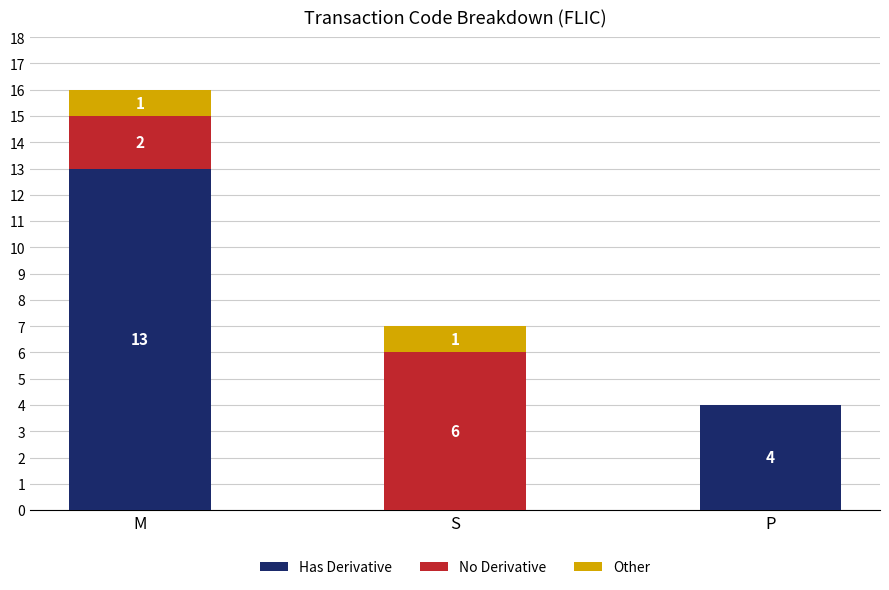

The value of Has Derivative at S is 0. True or false?

True